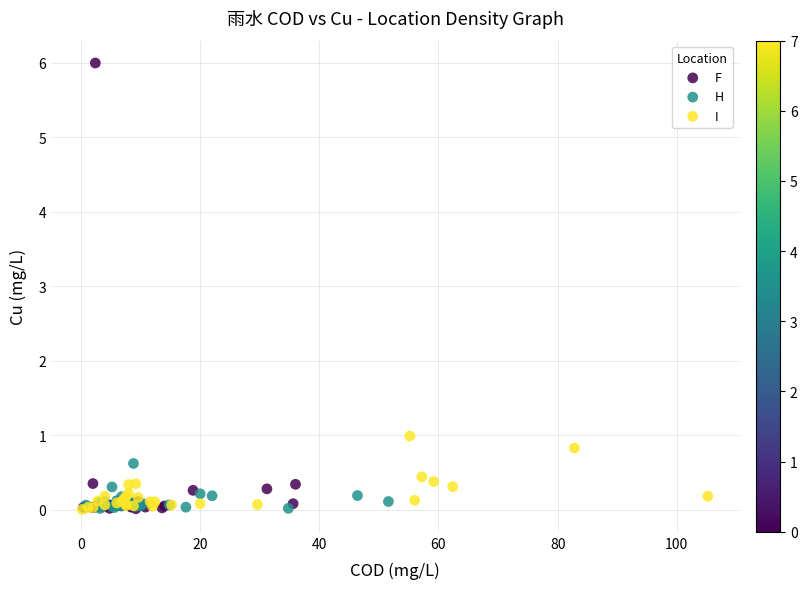

Which series has the widest spread of Y values?

F